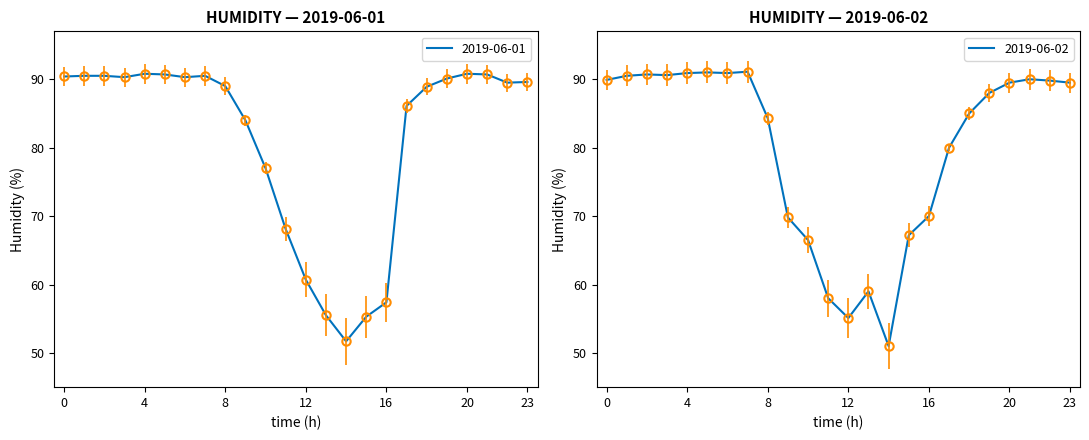

Is it true that 2019-06-01 equals 16.9 at 11:00?

False